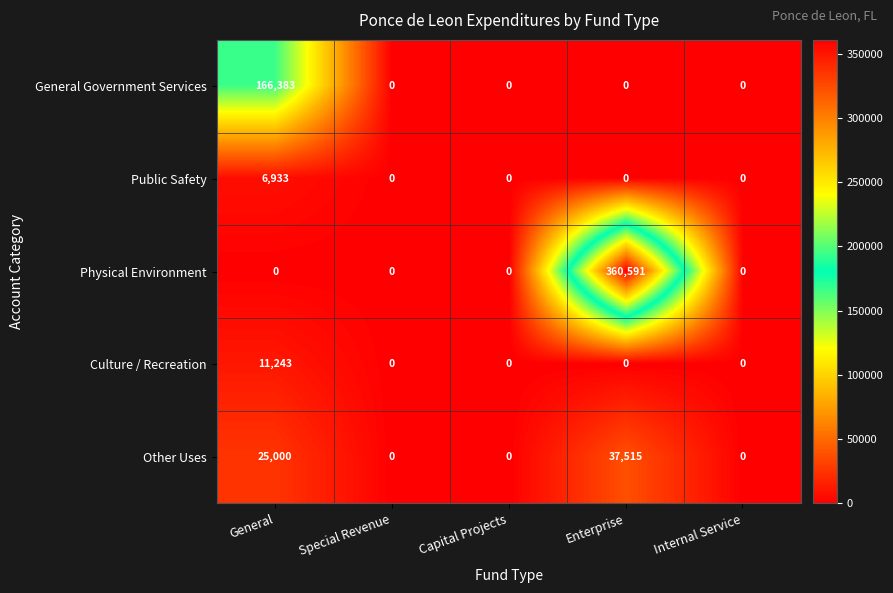

How many data points in Public Safety are above 0?

1